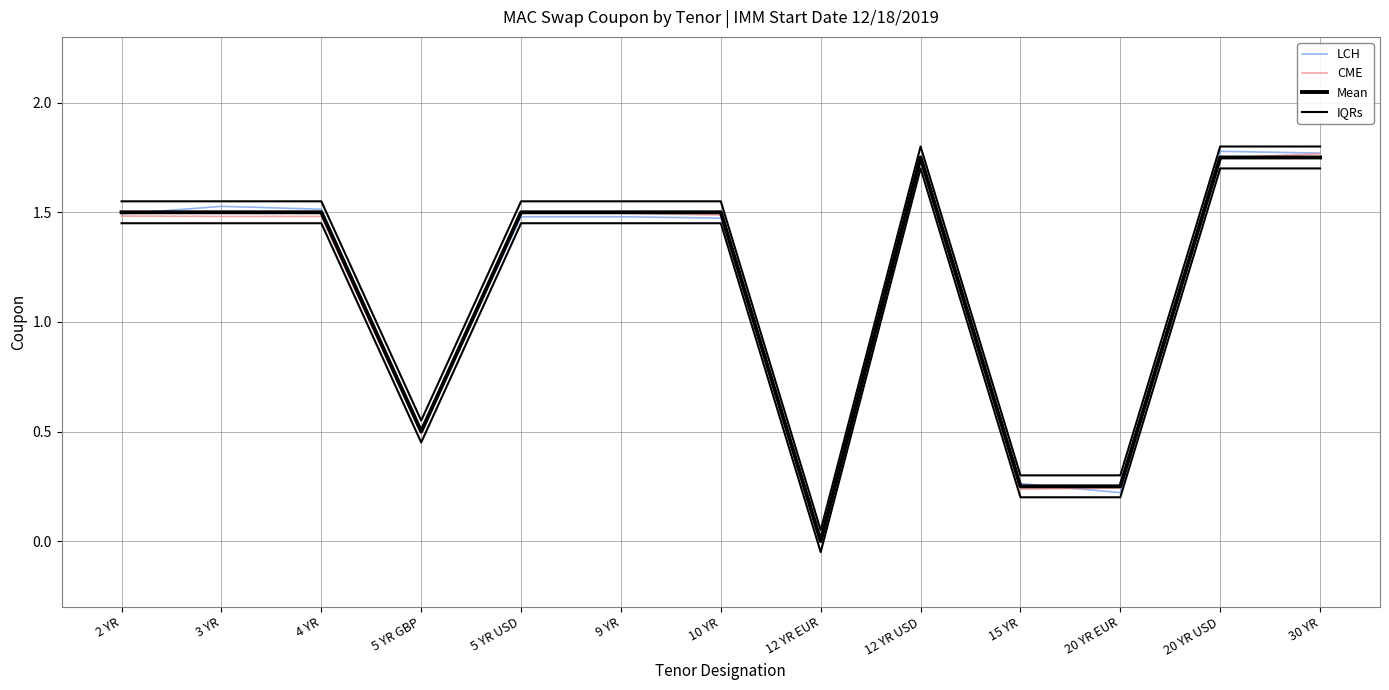

What is the sum of the Mean values at 5 YR GBP and 15 YR?

0.8